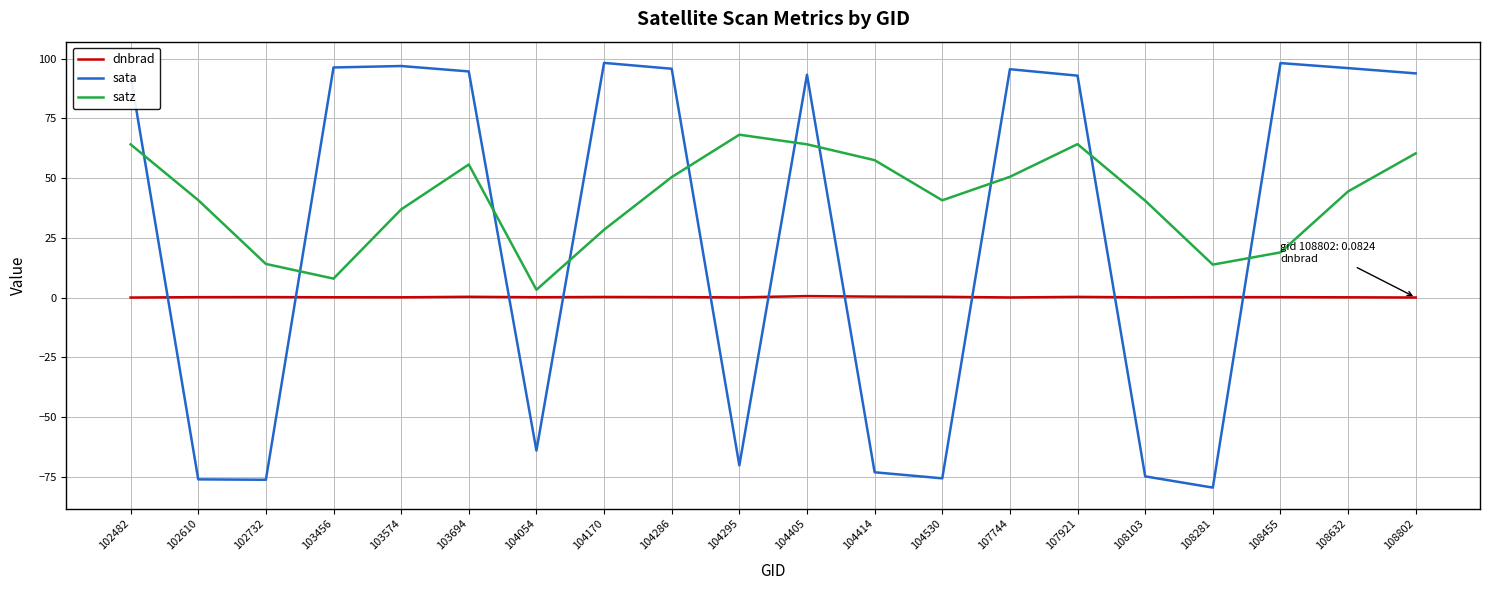

What is the spread (max minus min) of values at 102732?

90.2